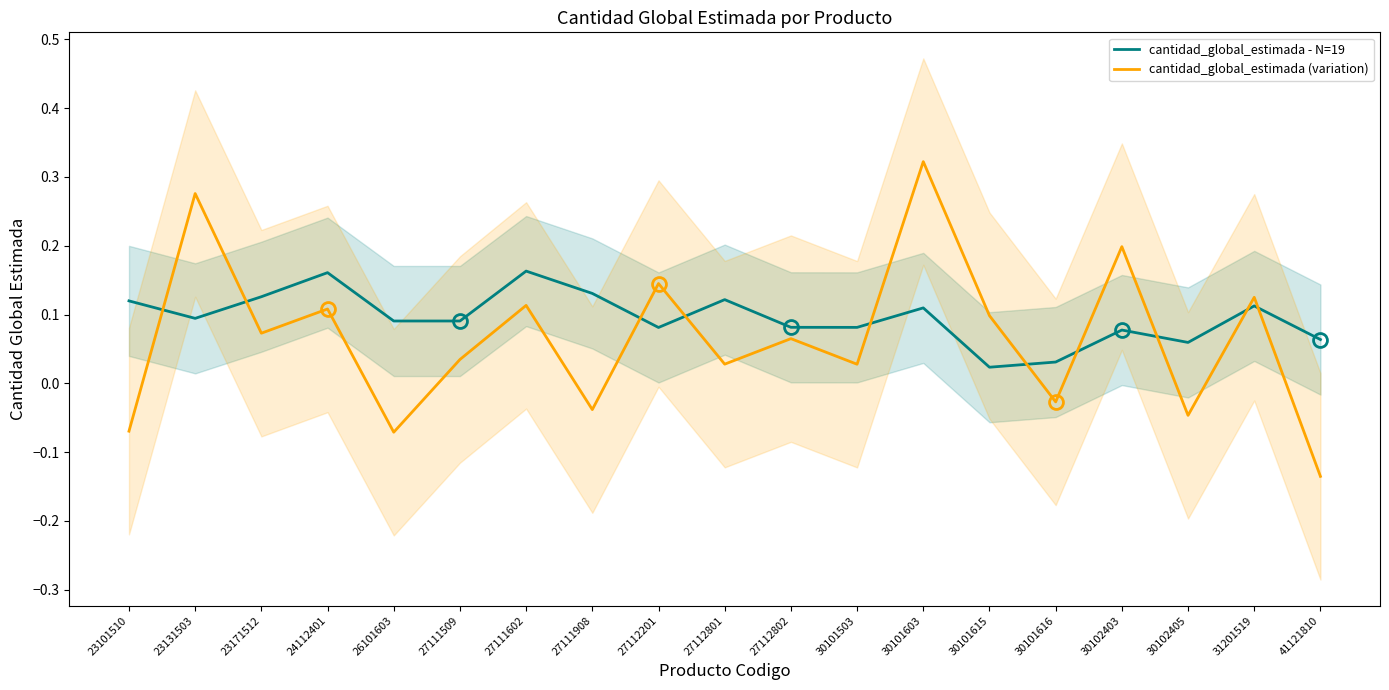

Is it true that cantidad_global_estimada (variation) equals 0.1 at 30101615?

True